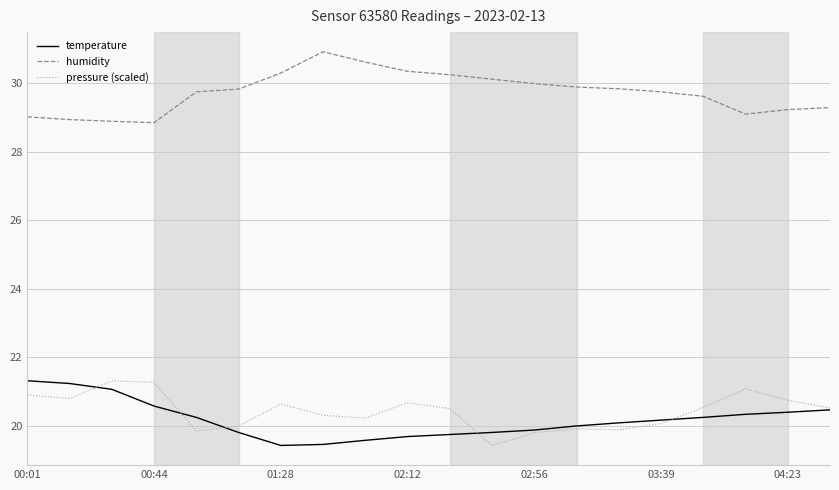

Which series has the largest total across all categories?

humidity